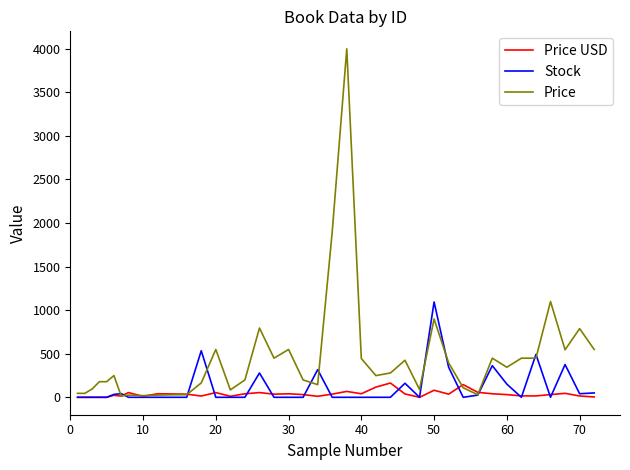

Which series has the widest spread of values?

Price